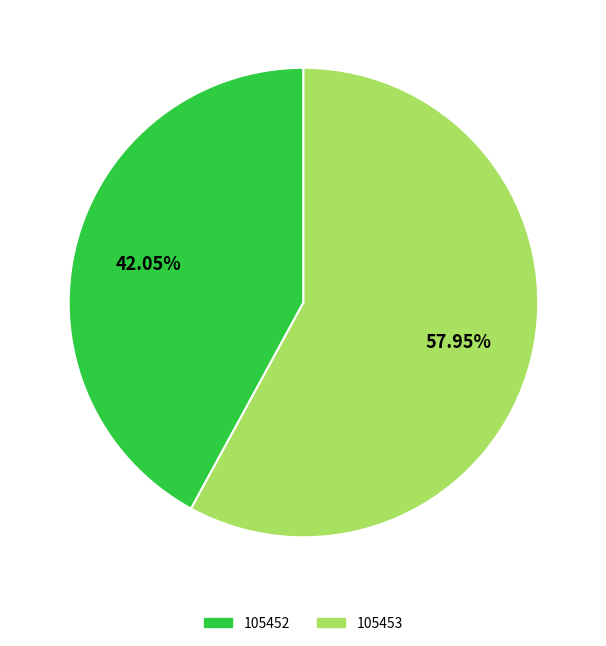

To the nearest percent, what percentage of the pie is 105453?

58%